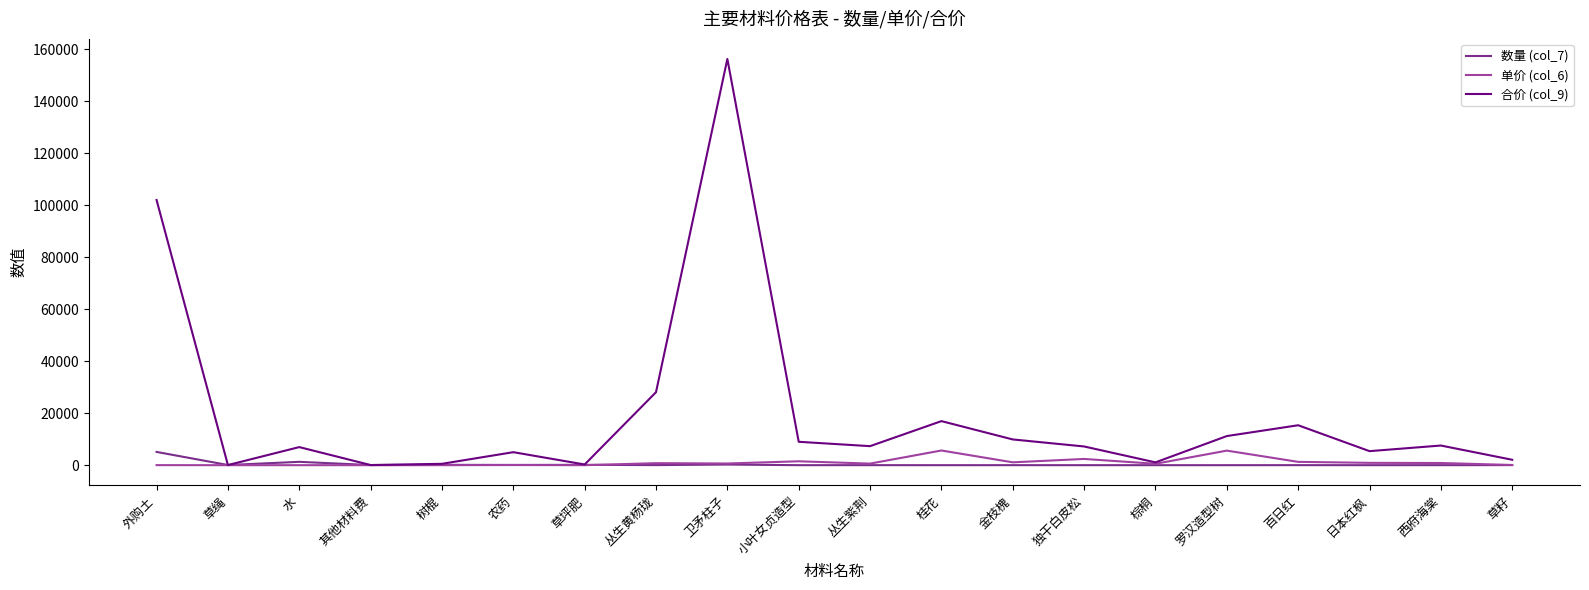

True or false: 合价 (col_9) has a value of 6958.0 at 水.

True